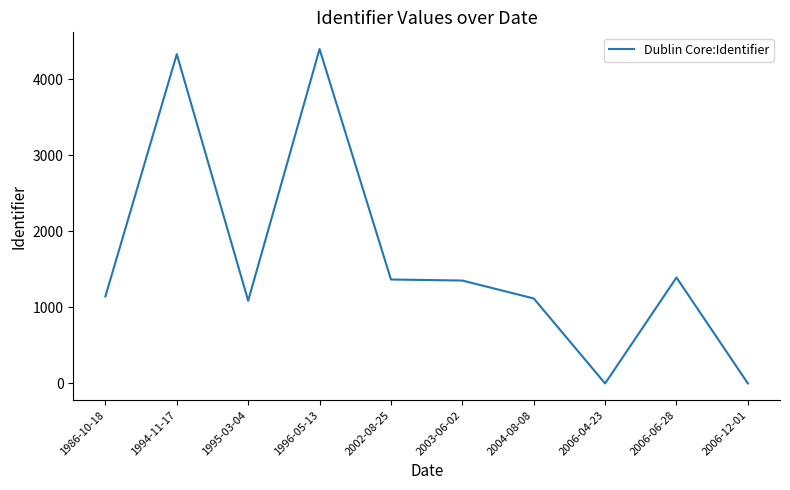

What is the change in value from 2003-06-02 to 2006-04-23?

-1352